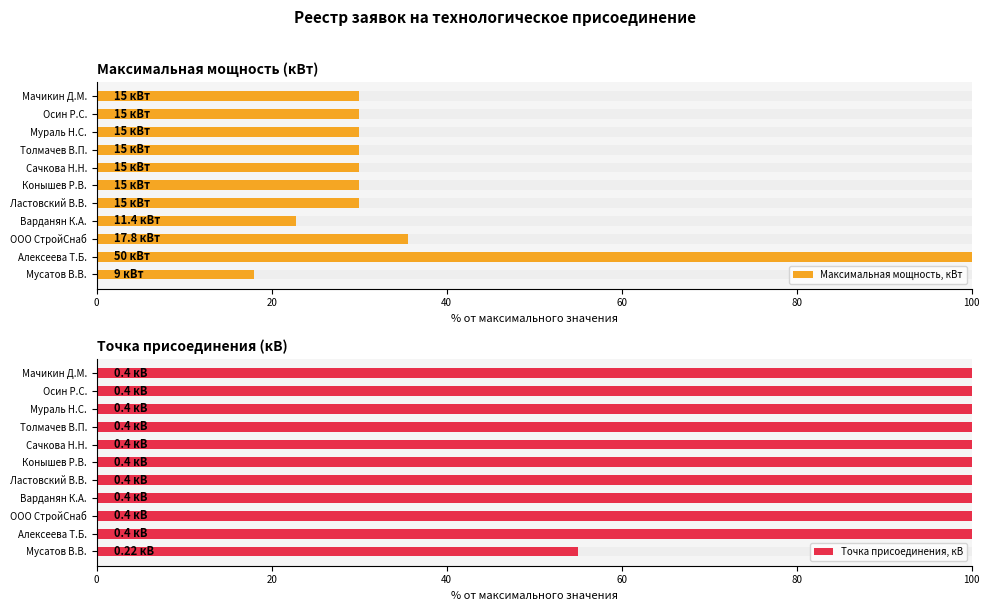

Reading right to left, list all the values displayed in this chart.

Максимальная мощность, кВт: 30.0	30.0	30.0	30.0	30.0	30.0	30.0	22.8	35.6	100.0	18.0
Точка присоединения, кВ: 100.0	100.0	100.0	100.0	100.0	100.0	100.0	100.0	100.0	100.0	55.0